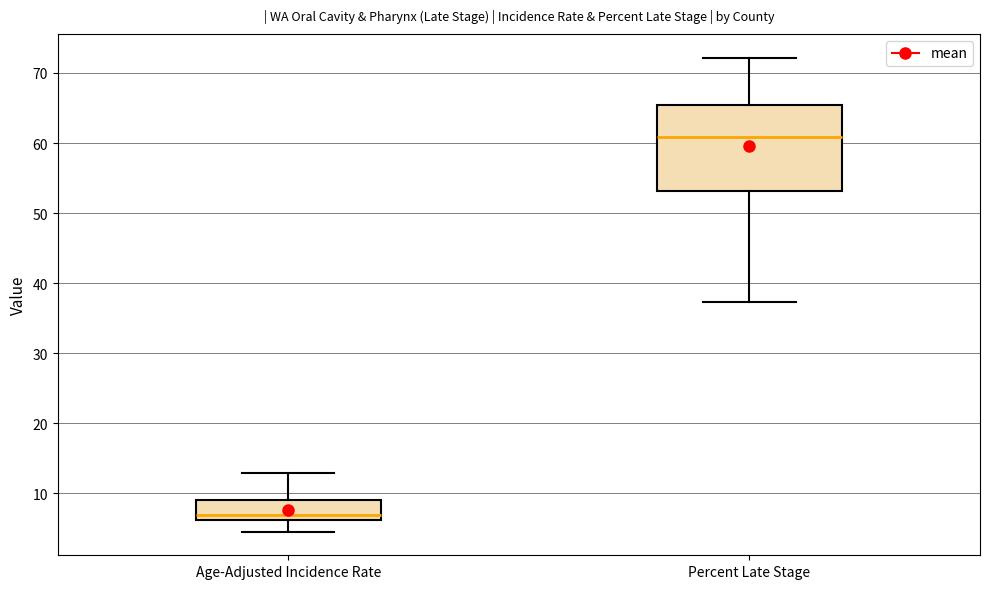

Where does the lower whisker of the box for Age-Adjusted Incidence Rate end on the y-axis? The values are not printed on the chart, so give them approximately, as read against the axis.

5